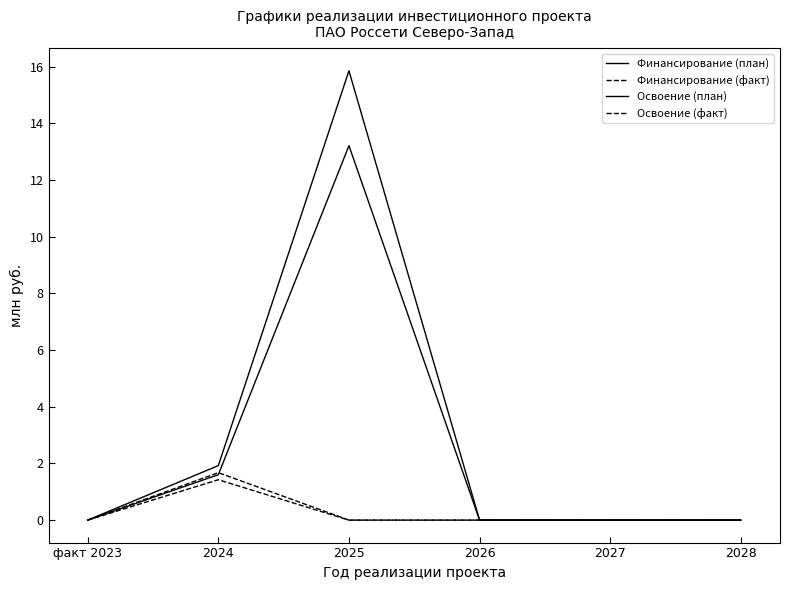

Does the chart have visible grid lines?

No